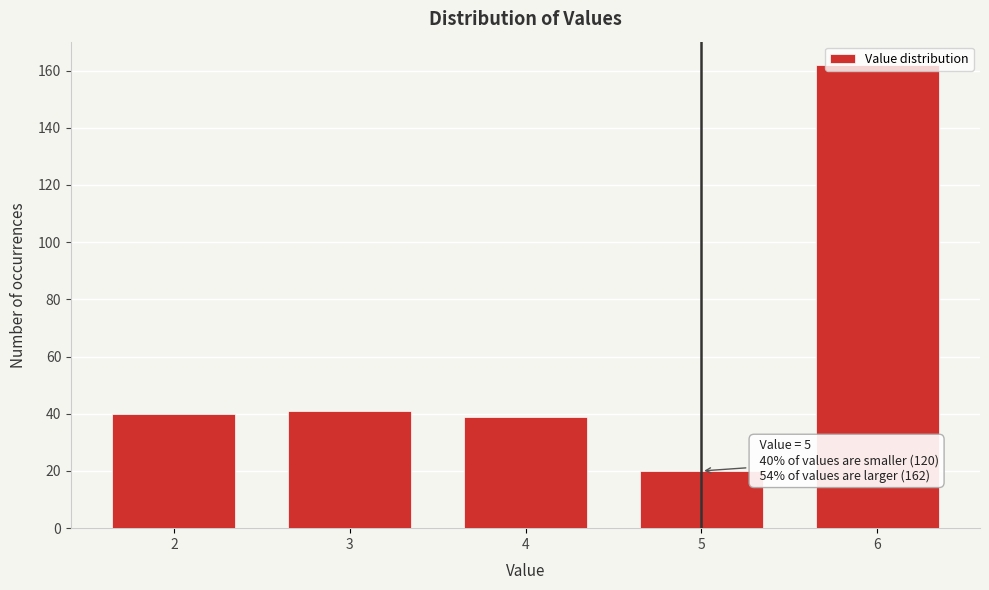

What is the value of the 4th bar from the left?

20